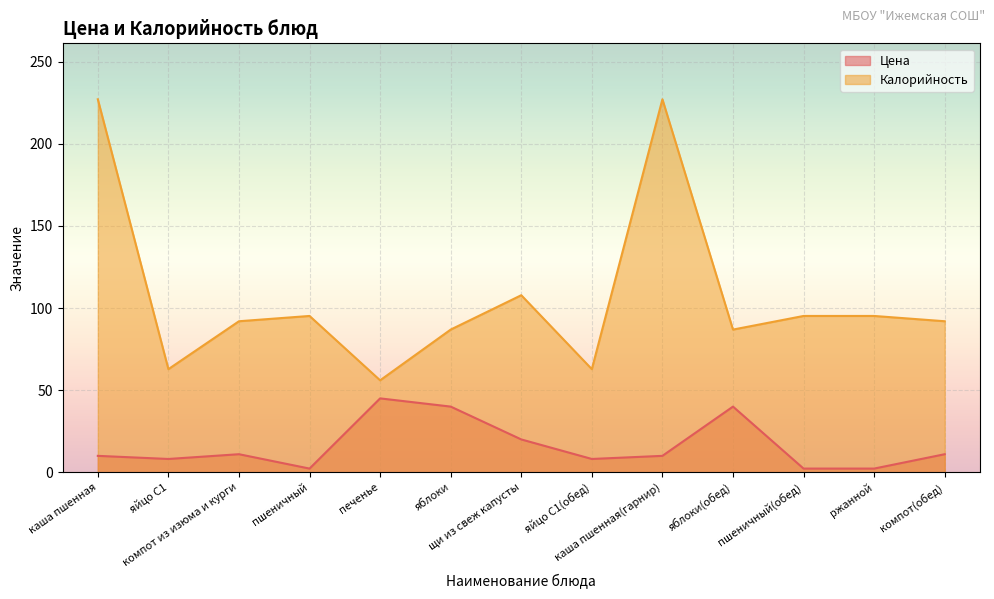

Reading left to right, what are all the values shown in this chart?

Цена: каша пшенная=10.0	яйцо С1=8.1	компот из изюма и курги=11.0	пшеничный=2.2	печенье=45.0	яблоки=40.0	щи из свеж капусты=20.0	яйцо С1(обед)=8.1	каша пшенная(гарнир)=10.0	яблоки(обед)=40.0	пшеничный(обед)=2.2	ржанной=2.2	компот(обед)=11.0
Калорийность: каша пшенная=227.2	яйцо С1=62.8	компот из изюма и курги=92.0	пшеничный=95.2	печенье=56.0	яблоки=86.9	щи из свеж капусты=107.8	яйцо С1(обед)=62.8	каша пшенная(гарнир)=227.2	яблоки(обед)=86.9	пшеничный(обед)=95.2	ржанной=95.2	компот(обед)=92.0